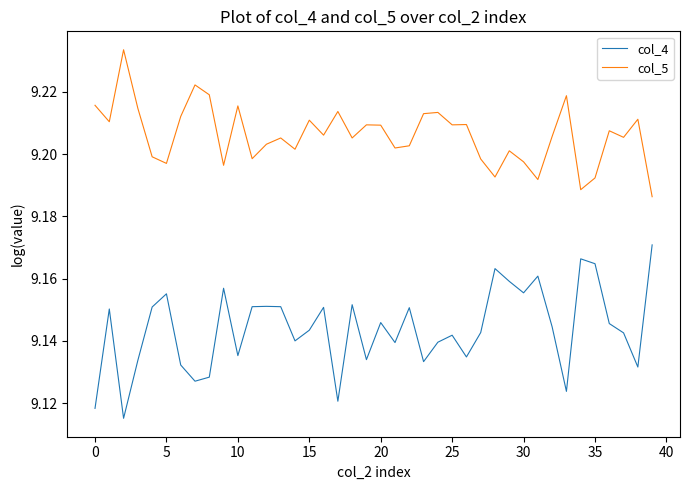

Which series has the largest total across all categories?

col_5